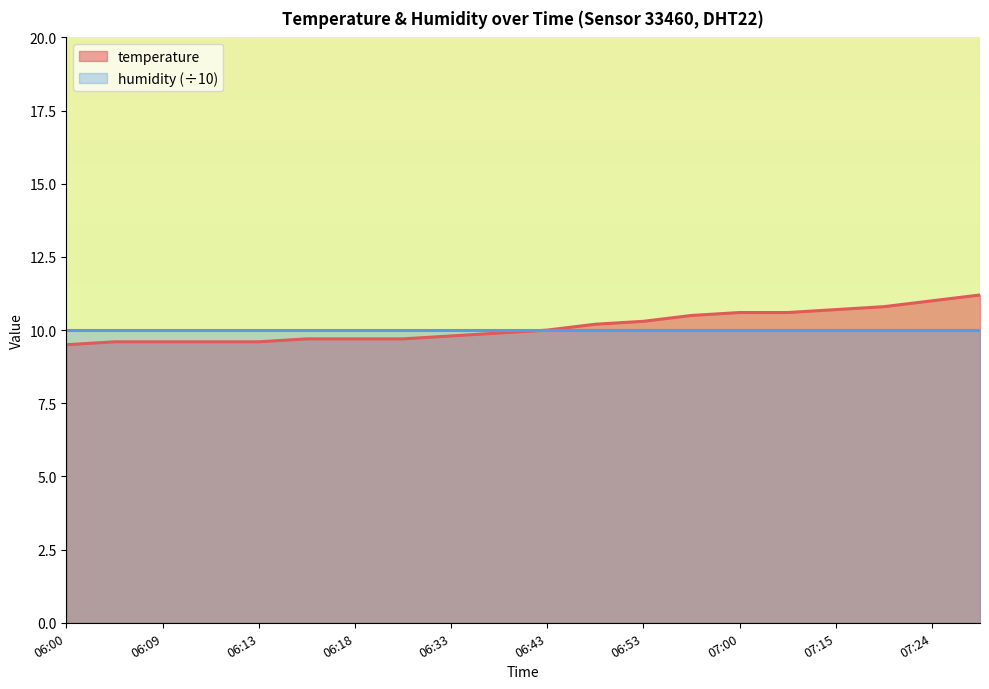

What is the minimum value shown in the chart?

9.5